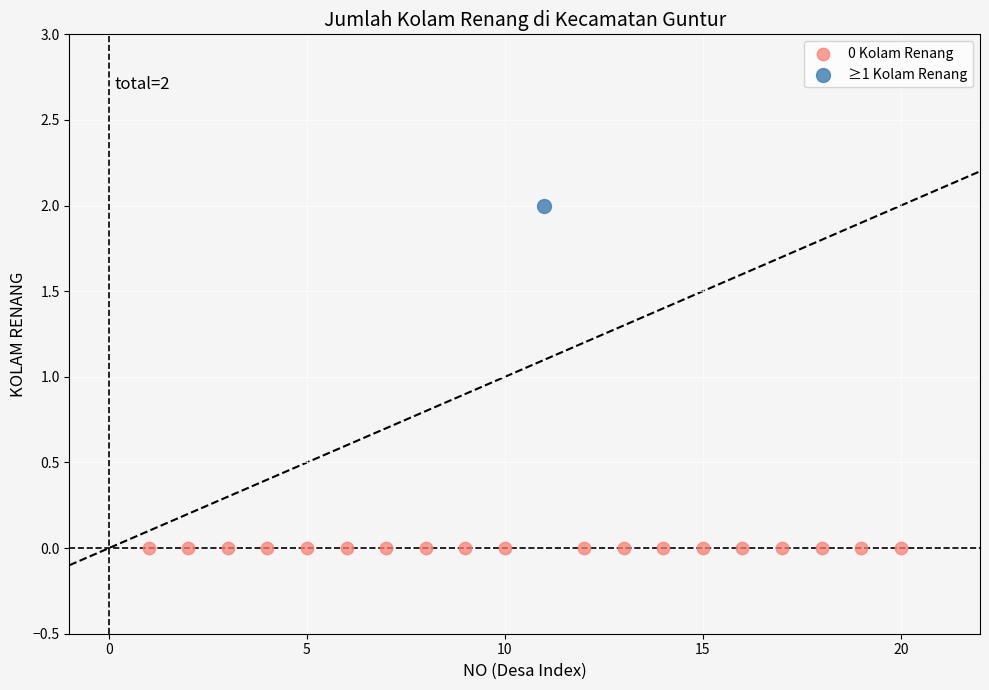

Which series reaches the maximum Y coordinate?

≥1 Kolam Renang